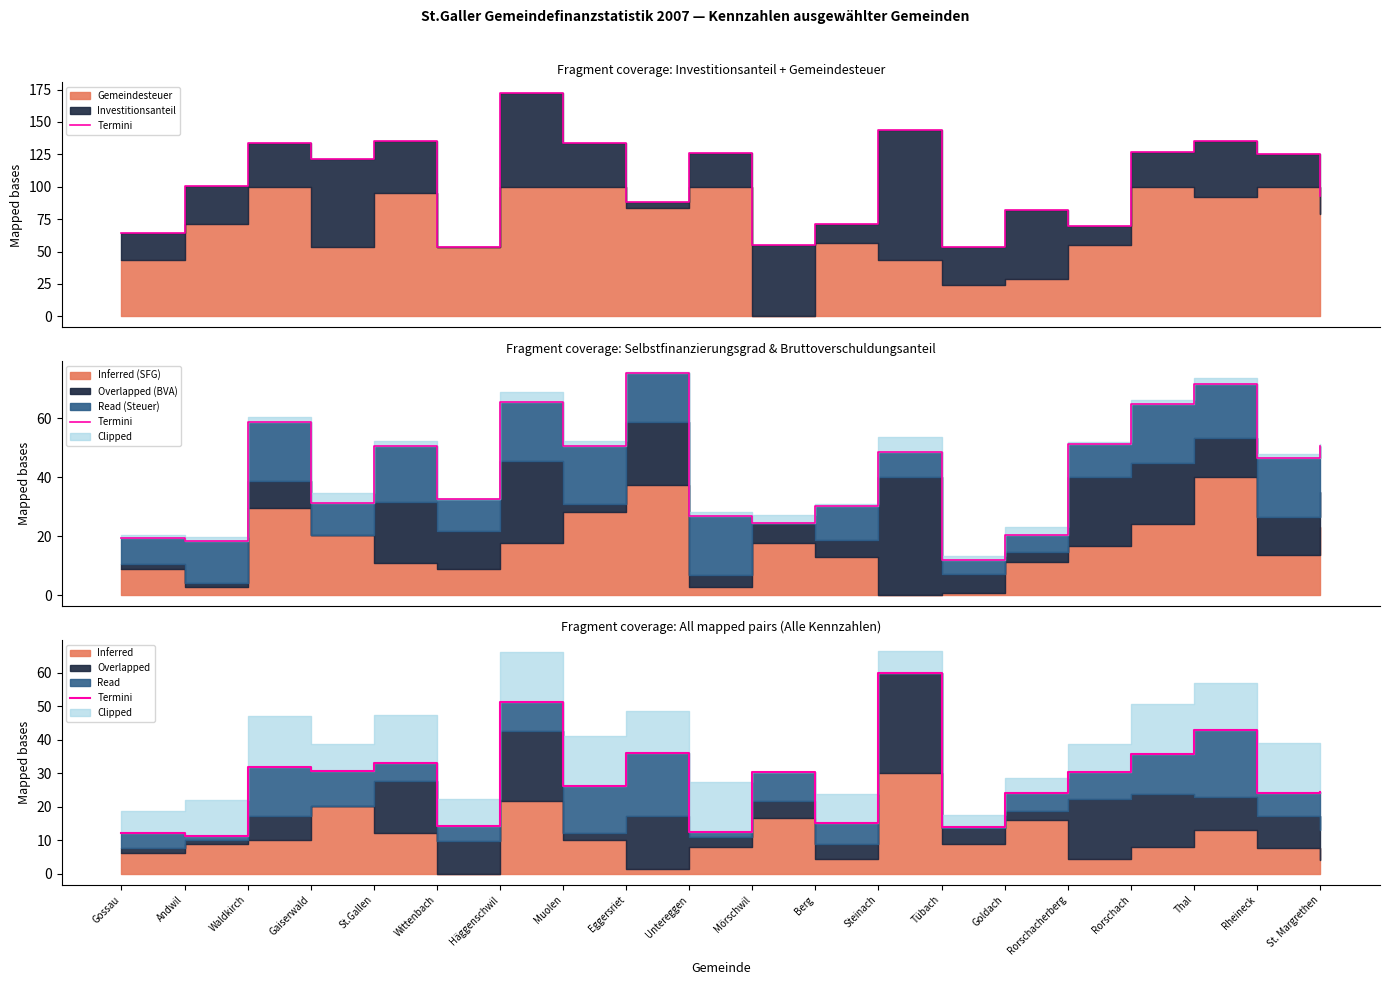

Reading left to right, extract all data points from this chart.

12.1	11.4	32.0	30.6	33.0	14.2	51.3	26.2	36.0	12.3	30.4	15.3	60.0	14.0	24.2	30.5	35.7	43.0	24.0	24.5